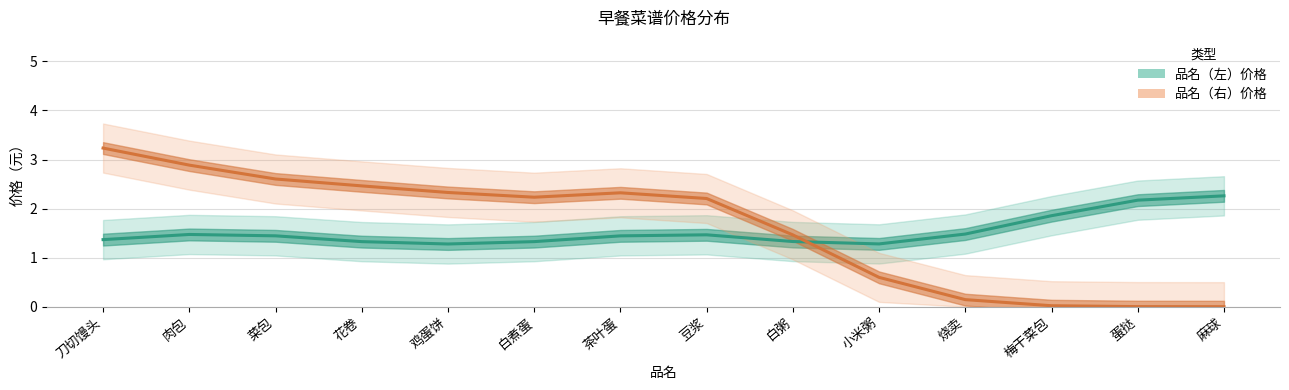

What is the sum of all 品名（左）价格 values?

21.5